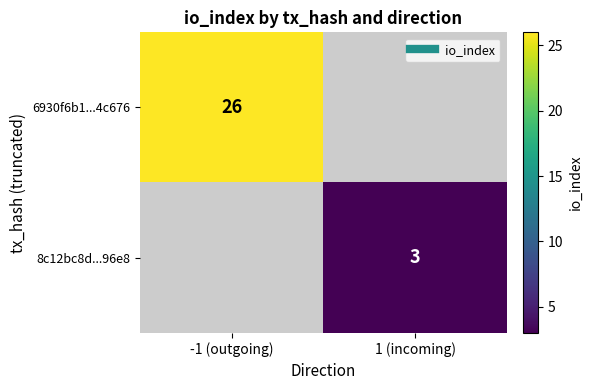

Rank the series by their maximum value, from highest to lowest.

6930f6b1...4c676, 8c12bc8d...96e8